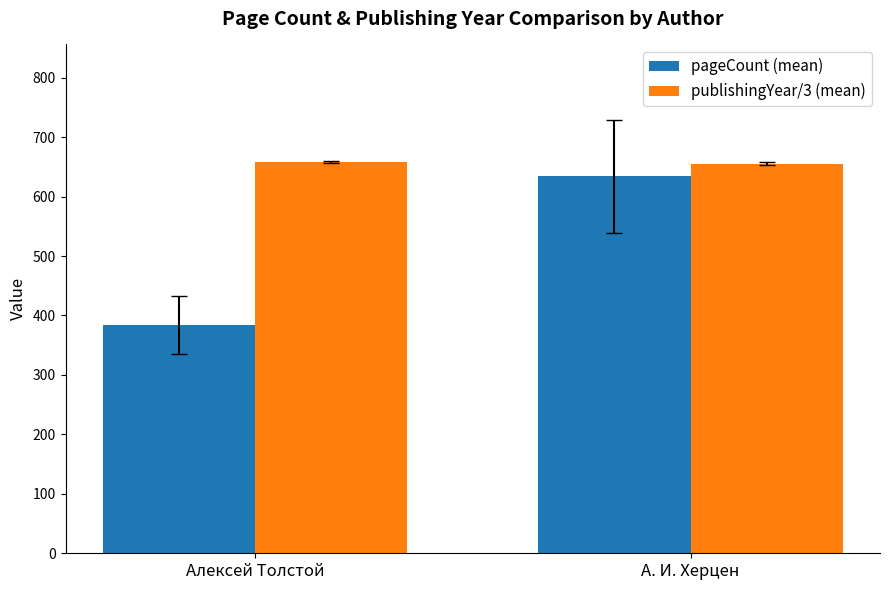

What value does the pageCount (mean) series have at Алексей Толстой?

384.0